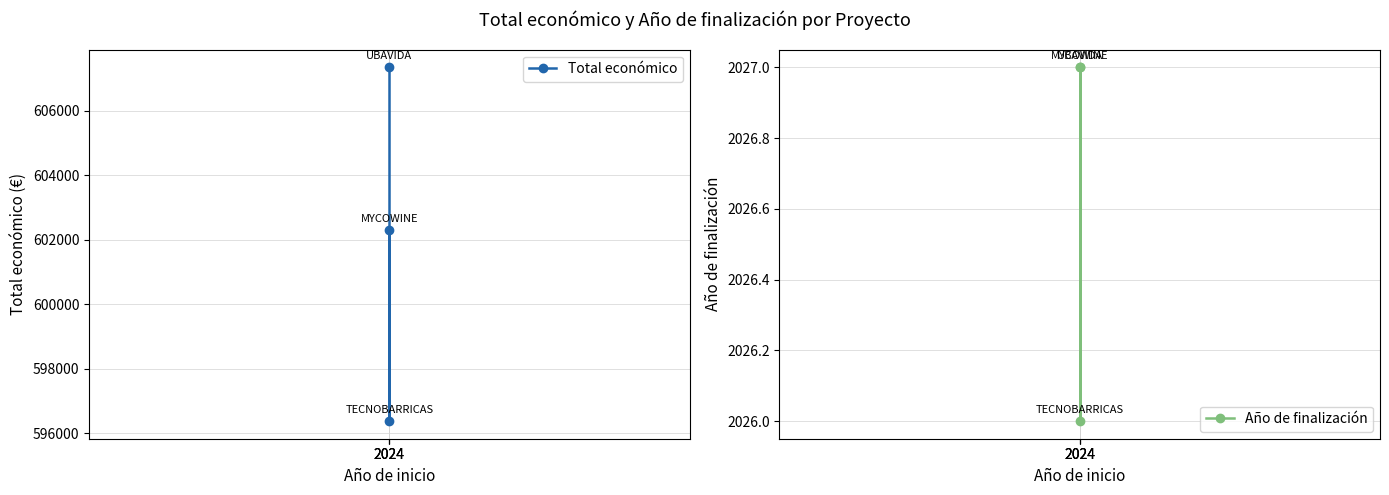

What is the total value across all series at 2024?

609369.0